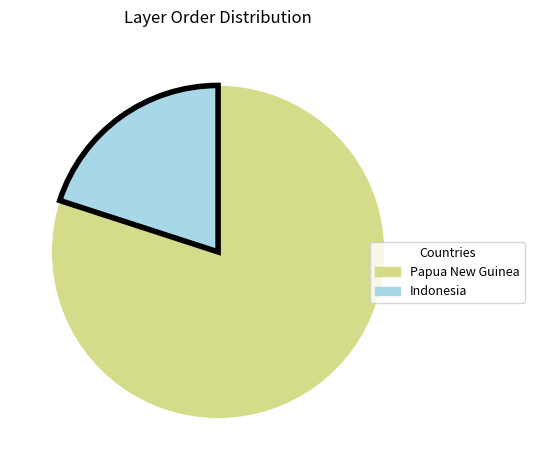

What is the largest slice in the pie chart?

Papua New Guinea